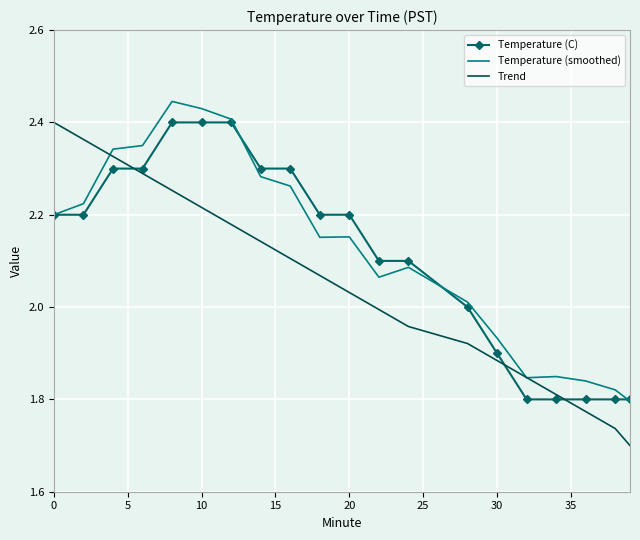

Which series has the largest range (max minus min)?

Trend